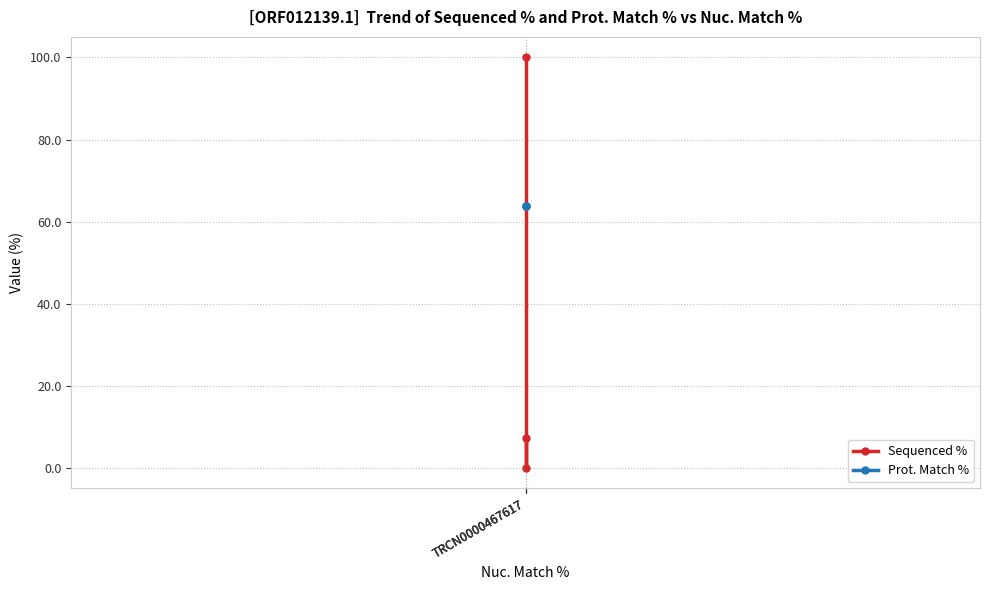

What is the approximate value of Prot. Match % at TRCN0000467617?

63.9